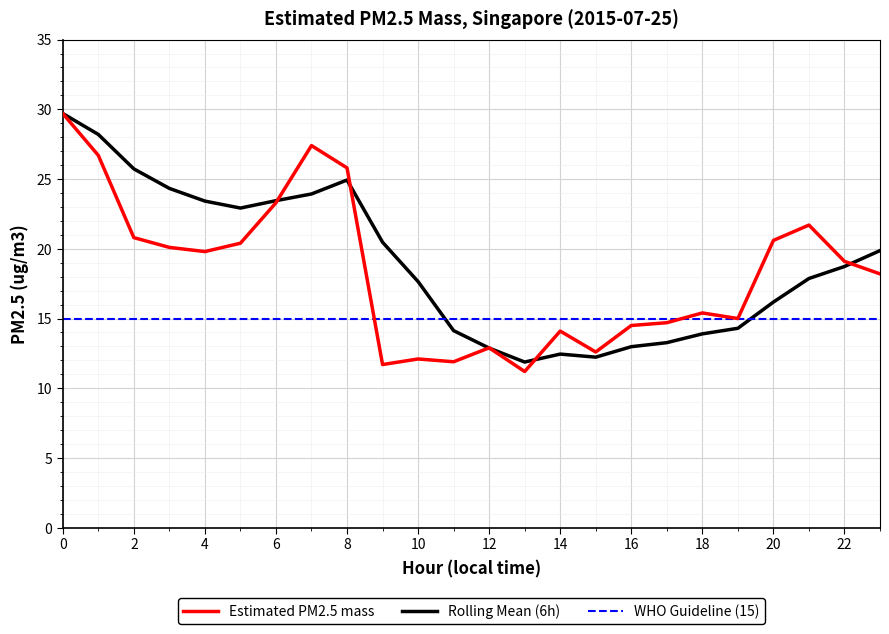

Which series has the largest range (max minus min)?

Estimated PM2.5 mass